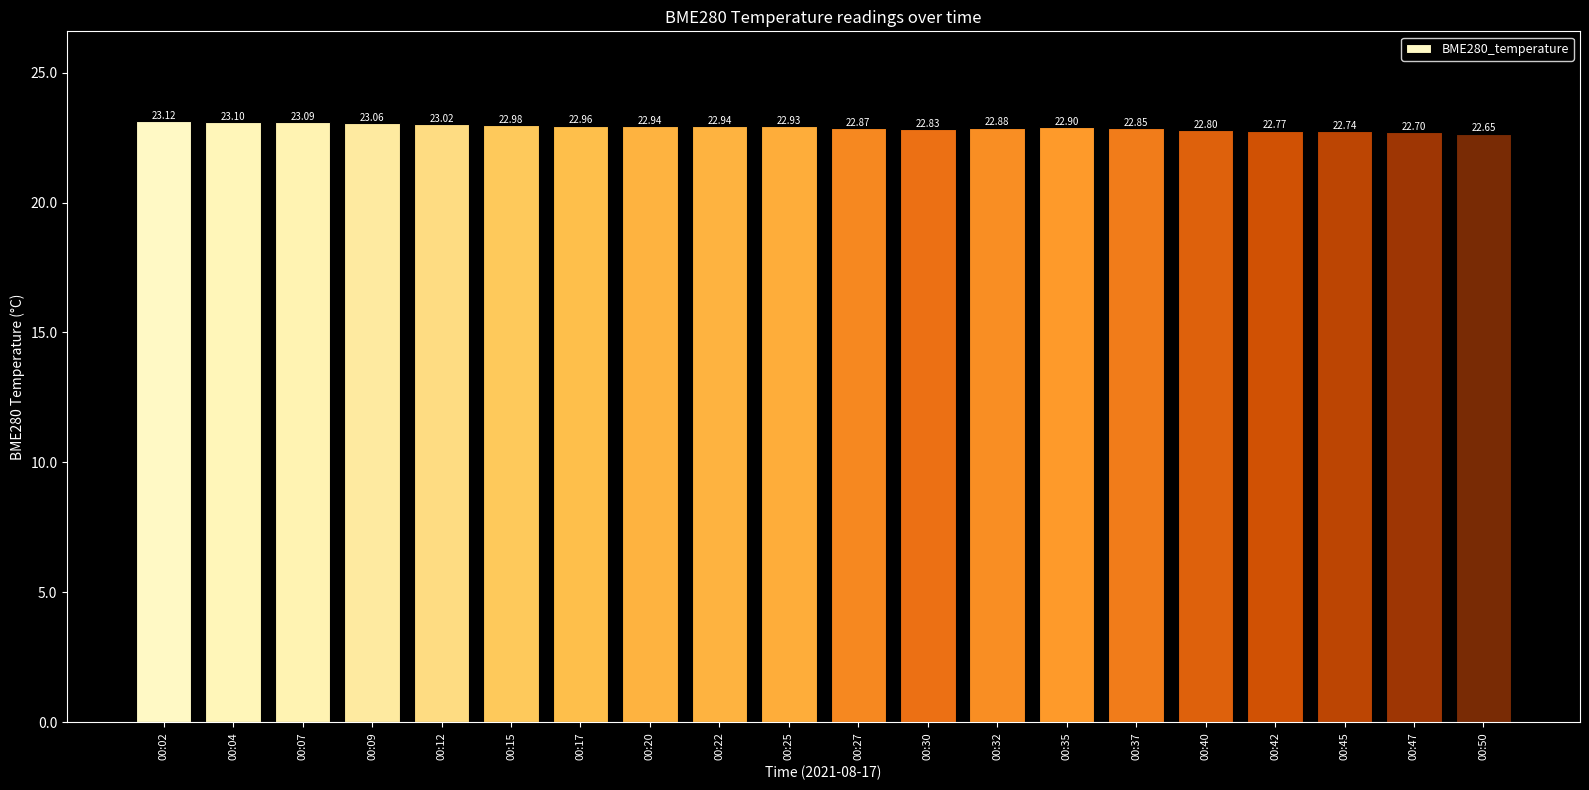

Approximately how many times larger is the value at 00:22 compared to 00:47?

1.0